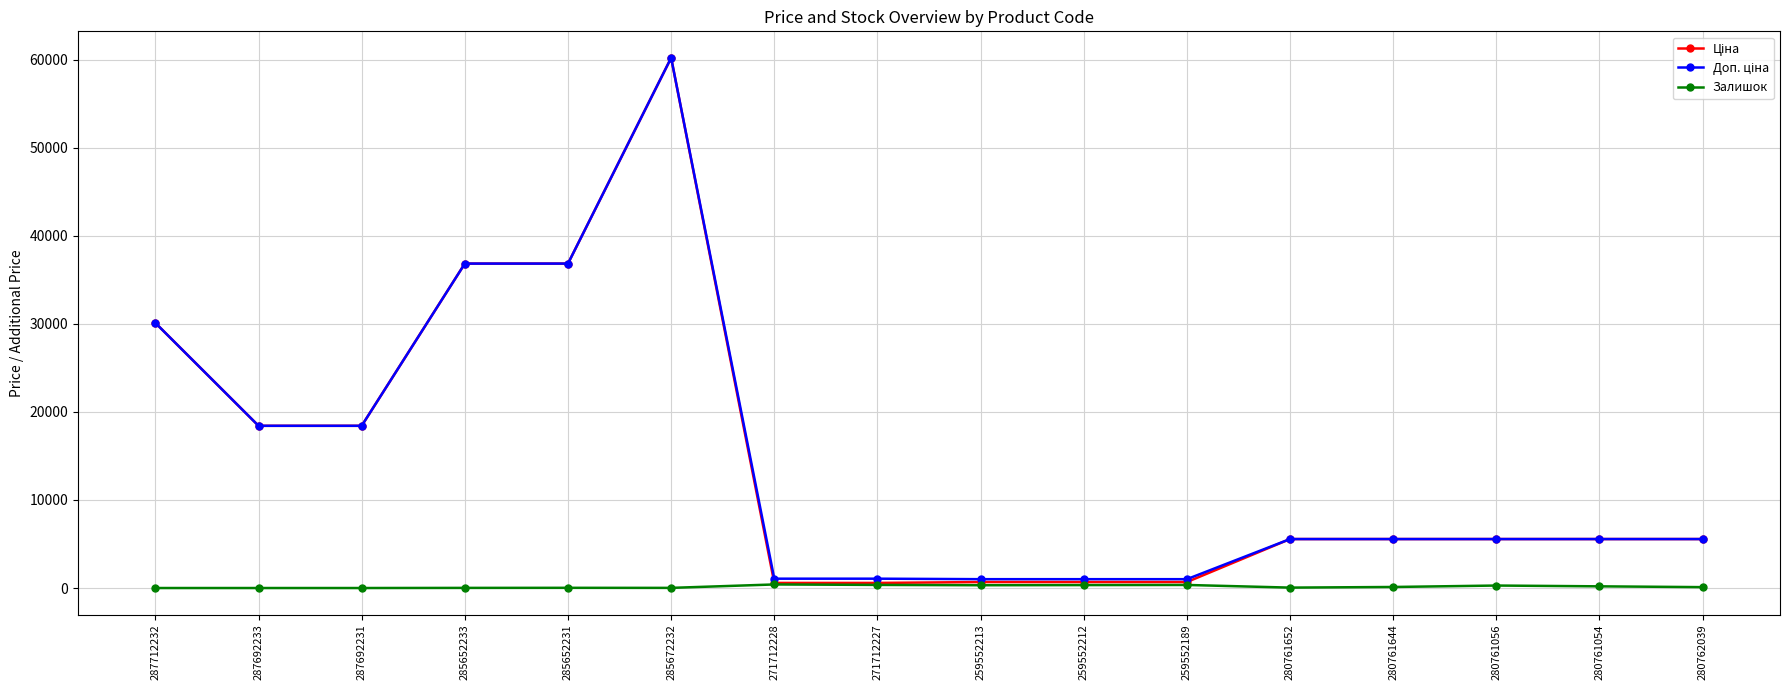

At which category is the sum across all series the highest?

285672232